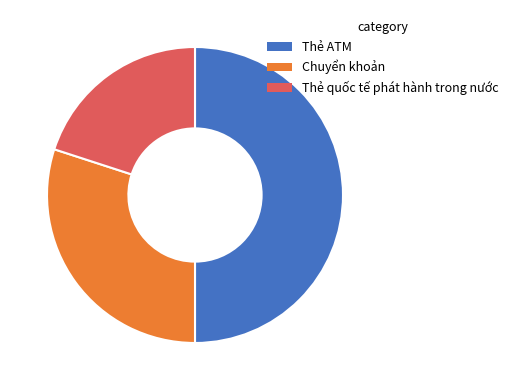

Does Chuyển khoản represent more than half of the total?

No